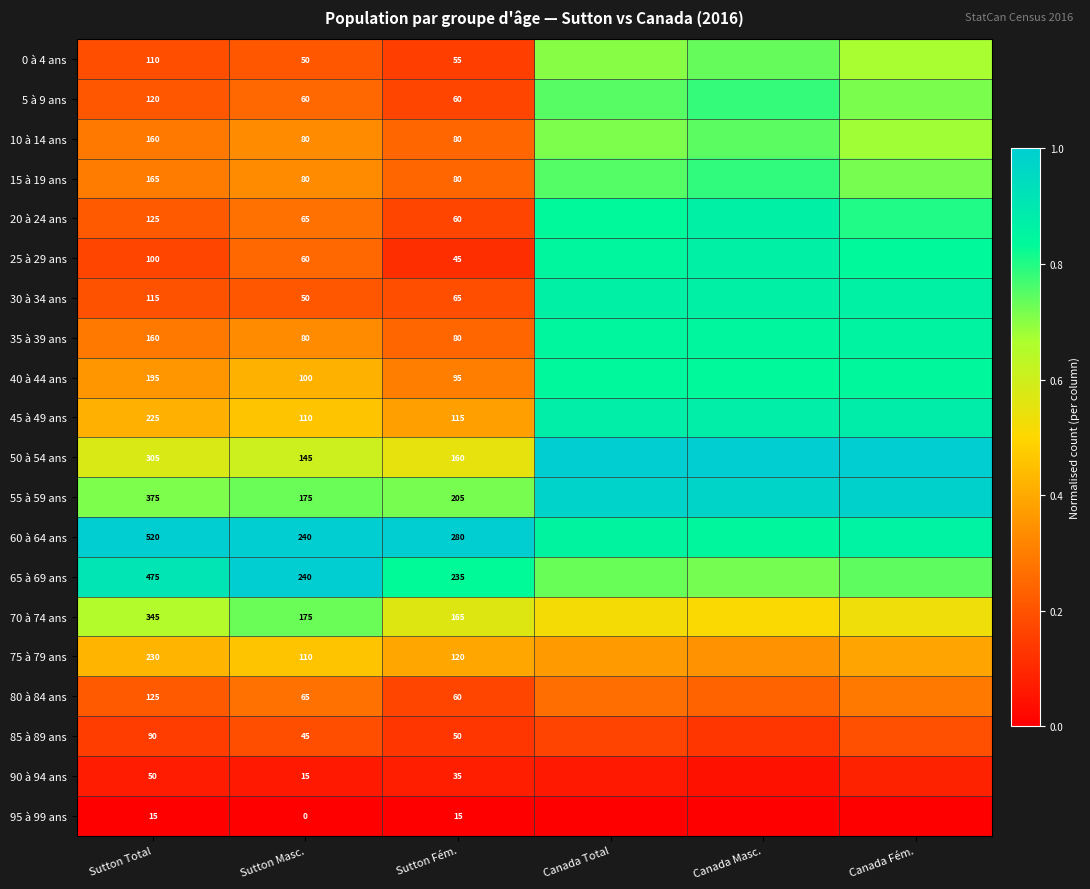

List the series in order of their peak value, lowest first.

95 à 99 ans, 90 à 94 ans, 85 à 89 ans, 80 à 84 ans, 75 à 79 ans, 70 à 74 ans, 0 à 4 ans, 10 à 14 ans, 5 à 9 ans, 15 à 19 ans, 40 à 44 ans, 35 à 39 ans, 25 à 29 ans, 20 à 24 ans, 30 à 34 ans, 45 à 49 ans, 55 à 59 ans, 50 à 54 ans, 60 à 64 ans, 65 à 69 ans